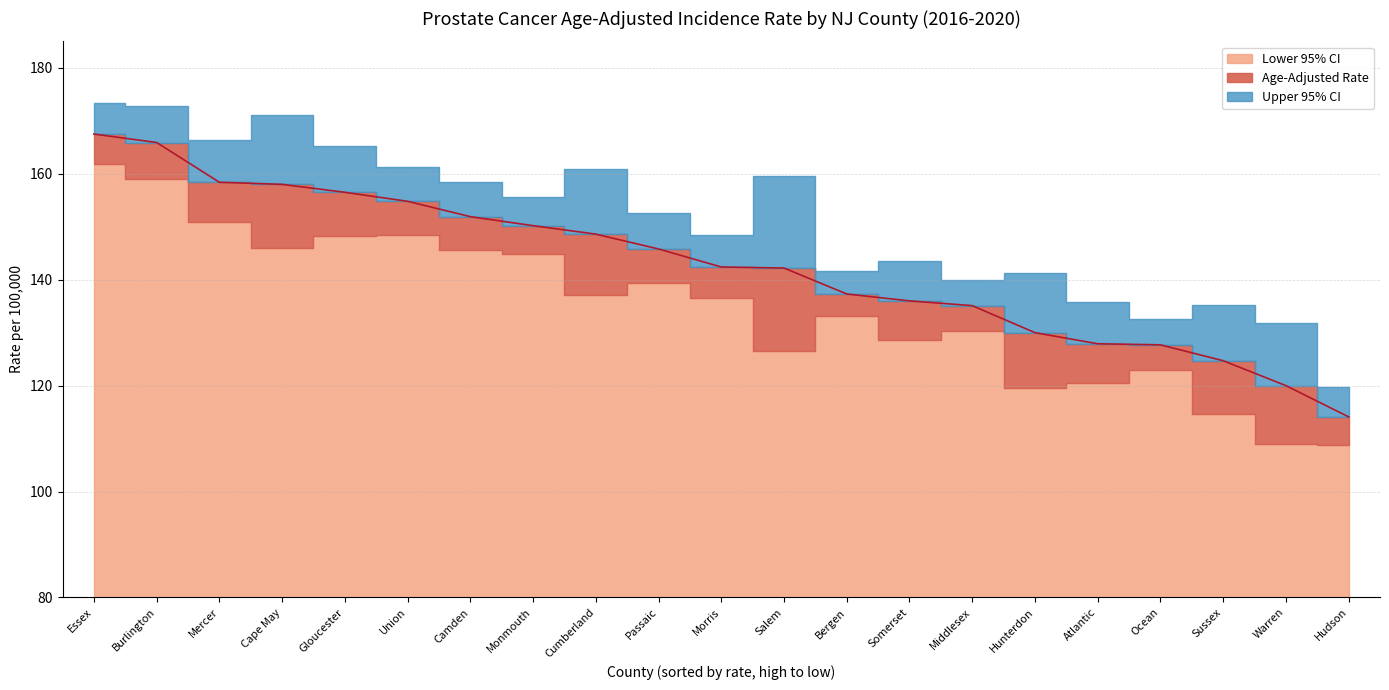

What is the label of the 15th point from the right?

Camden